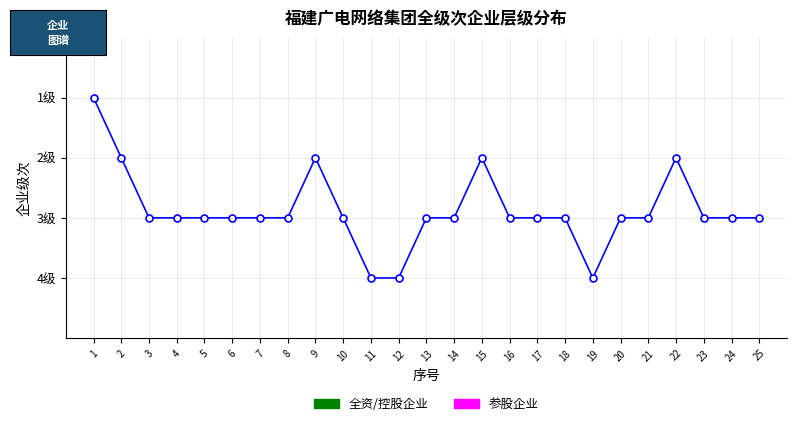

Approximately how many times larger is the value at 8 compared to 2?

1.5